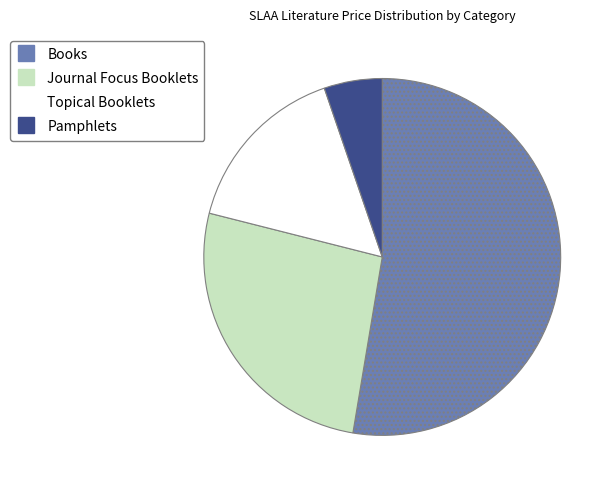

Does Journal Focus Booklets account for over 50% of the chart?

No